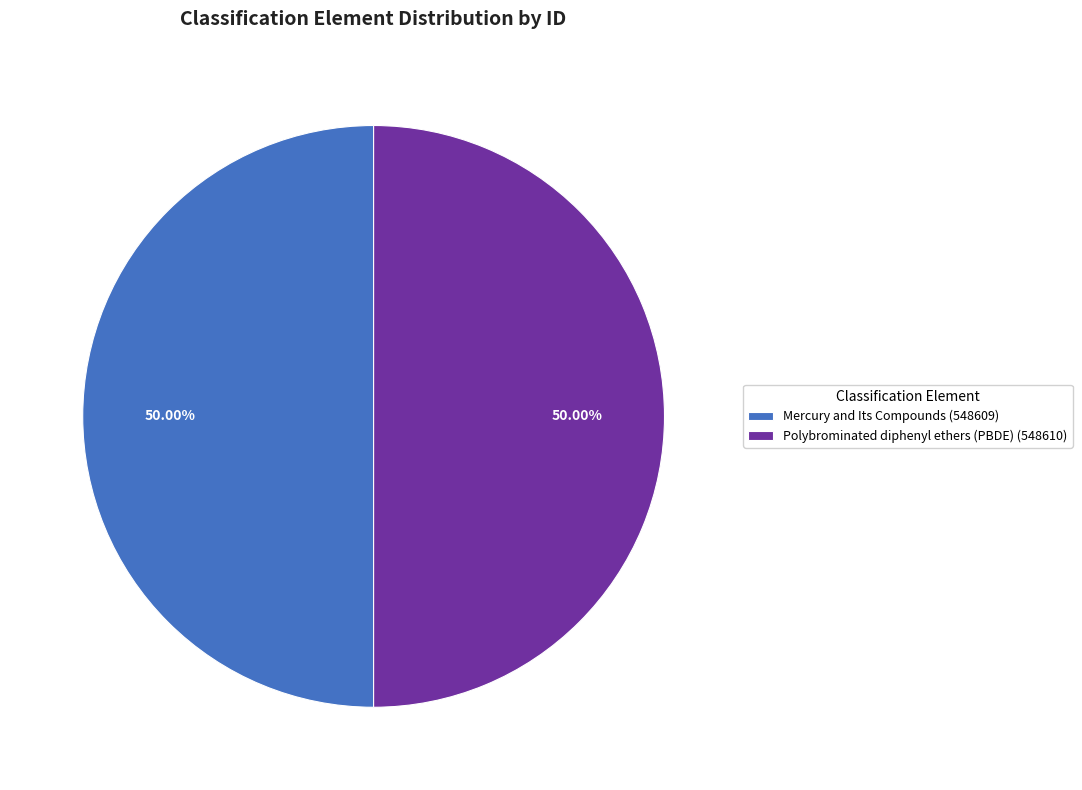

How many slices are in this pie chart?

2